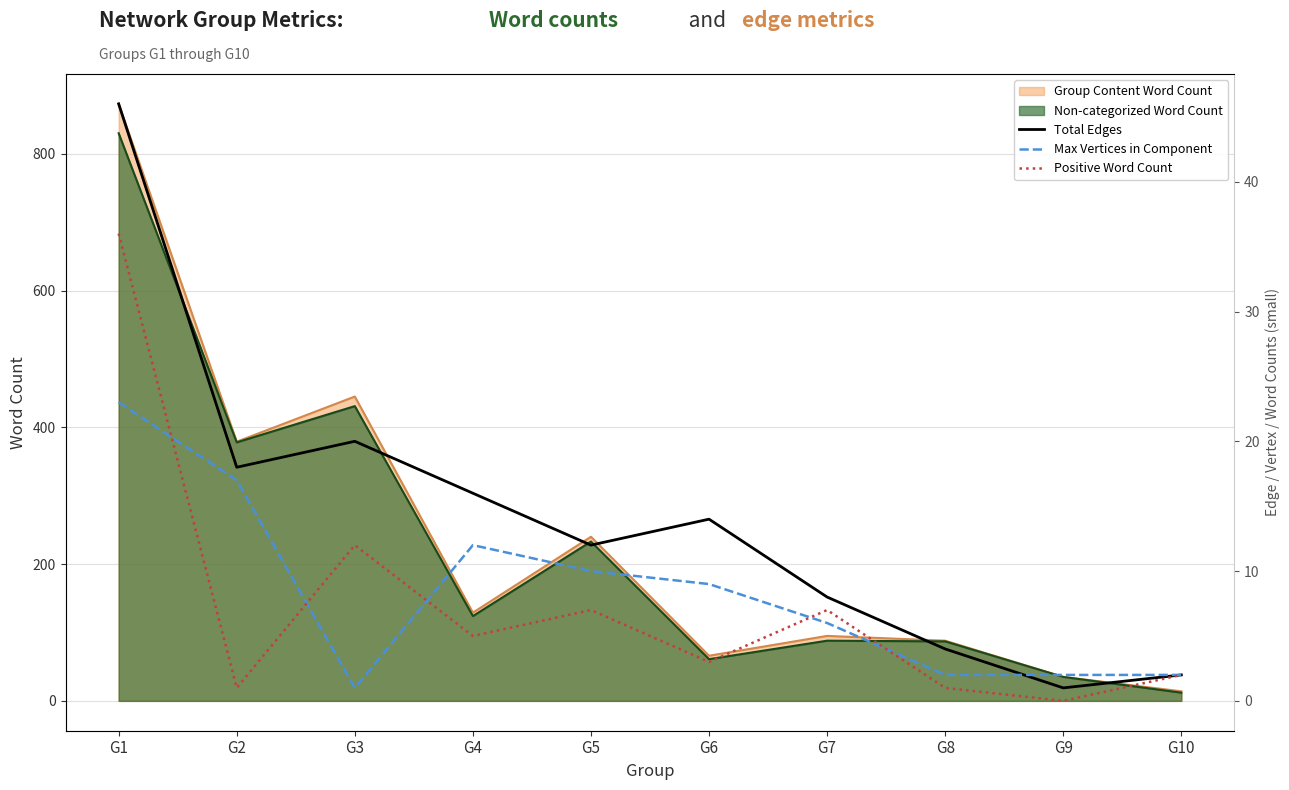

Which has a higher value, G6 or G4?

G4